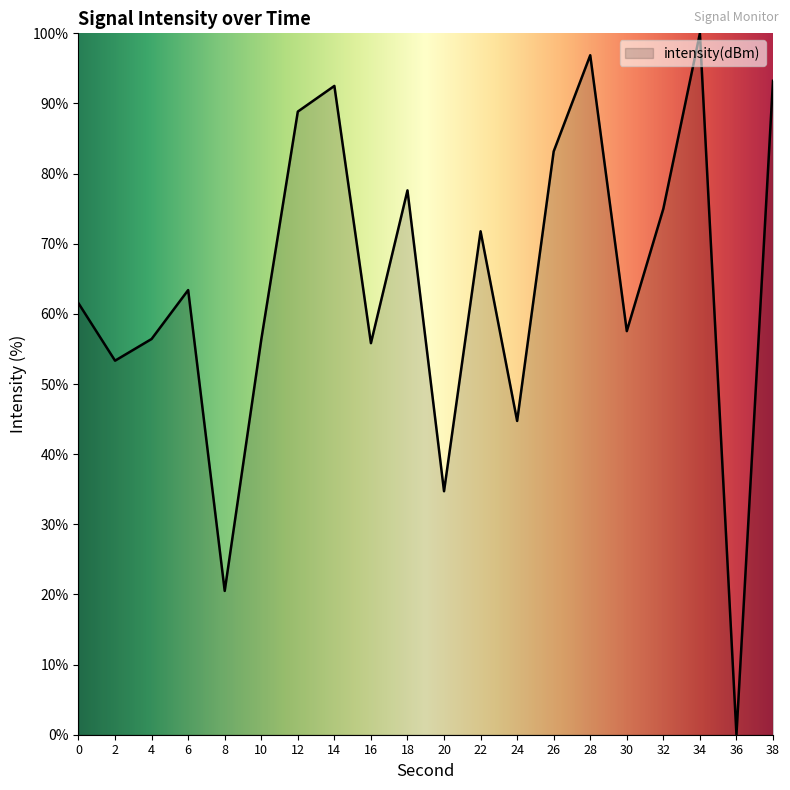

What is the difference between the values at 18 and 16?

21.8